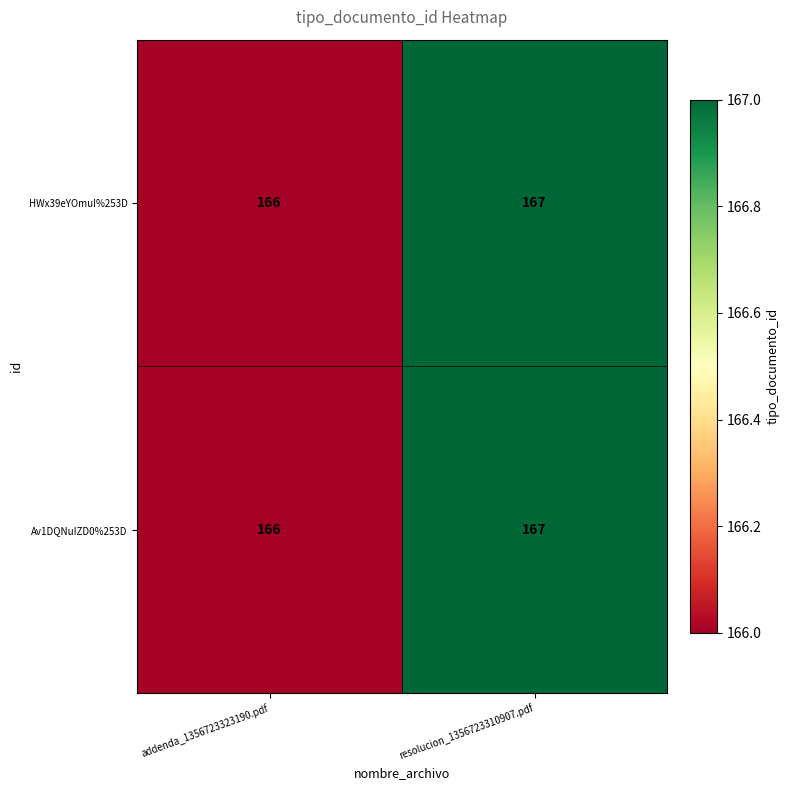

Reading left to right, list all the values displayed in this chart.

HWx39eYOmuI%253D: addenda_1356723323190.pdf=166	resolucion_1356723310907.pdf=167
Av1DQNuIZD0%253D: addenda_1356723323190.pdf=166	resolucion_1356723310907.pdf=167